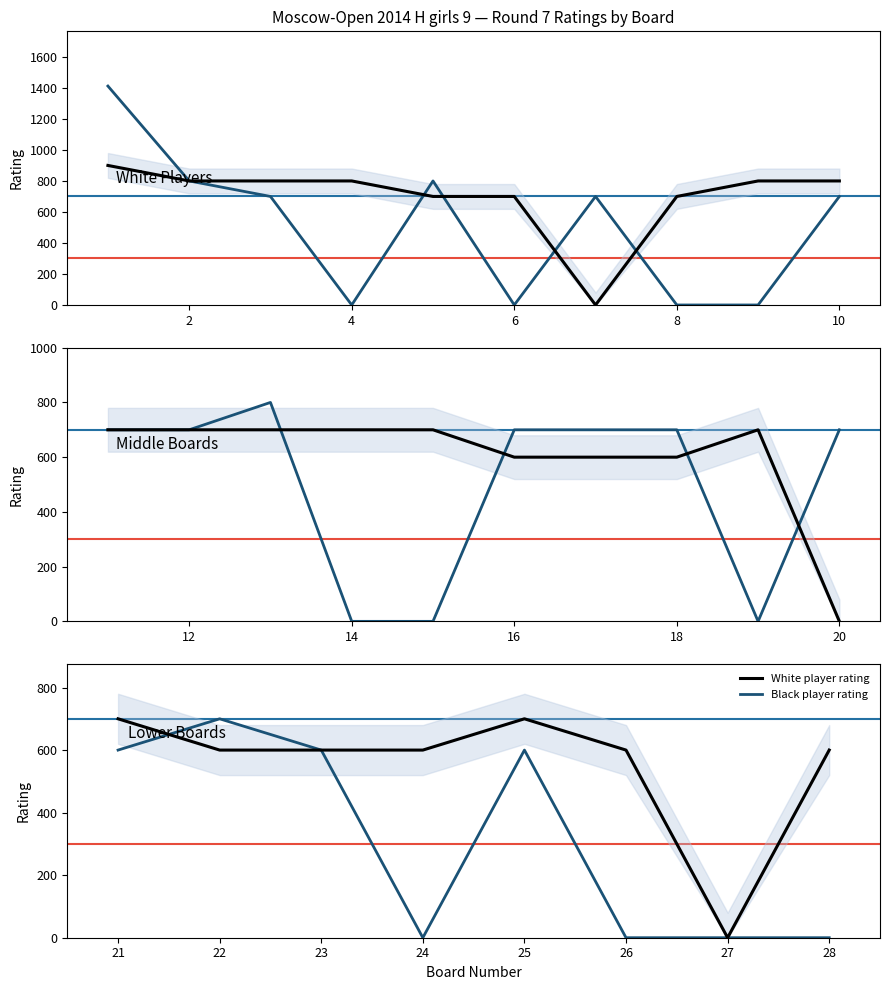

Which has a higher value, 24 or 27?

24